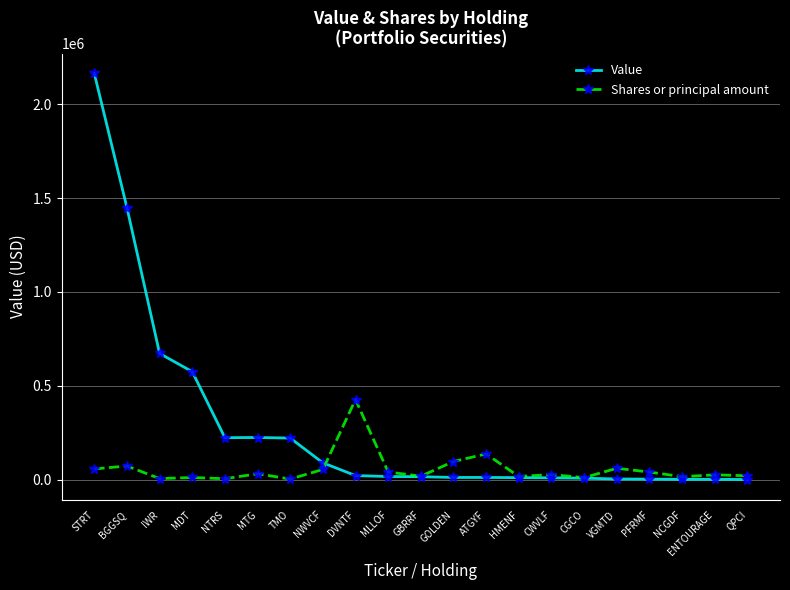

Where does the Shares or principal amount series first go above 26480?

STRT